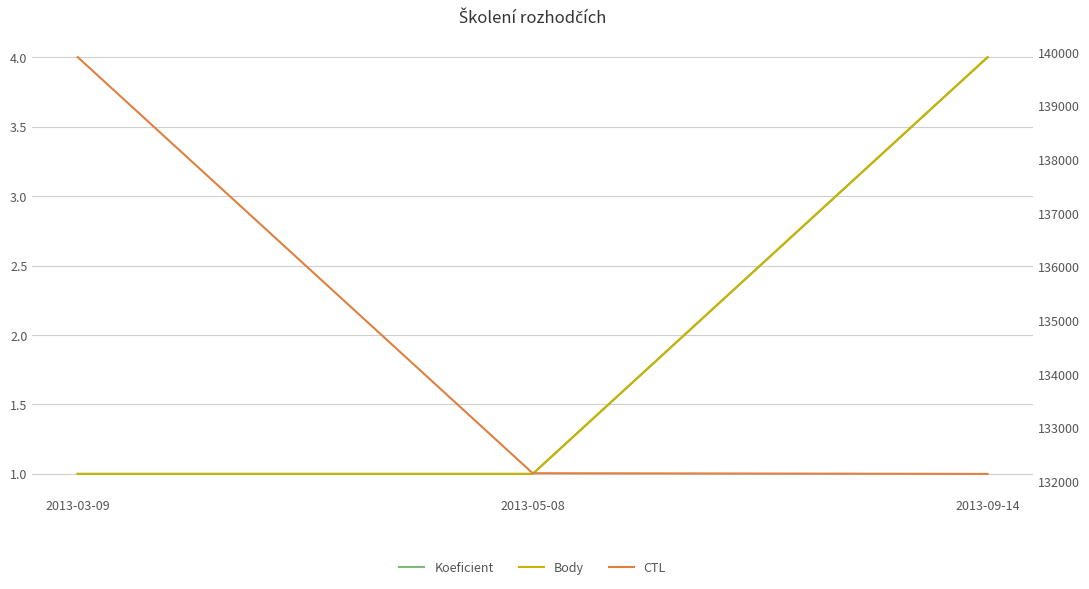

How many lines are shown in the chart?

3